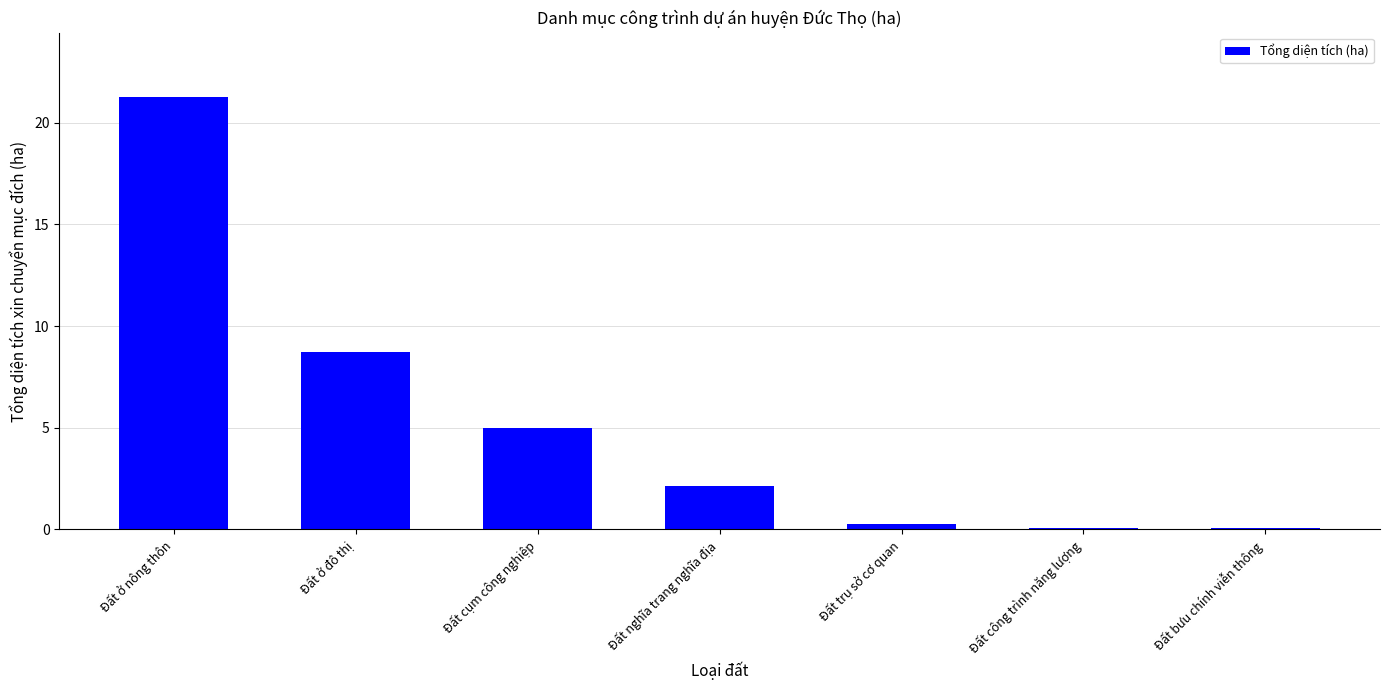

What is the change in value from Đất trụ sở cơ quan to Đất bưu chính viễn thông?

-0.2